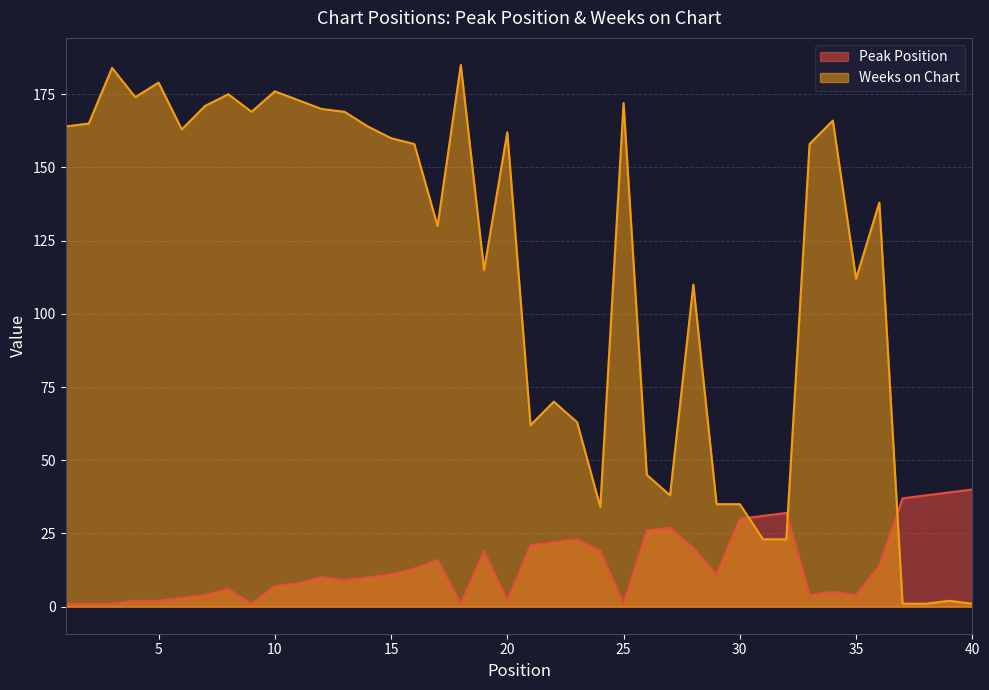

How many times do Weeks on Chart and Peak Position cross each other?

3